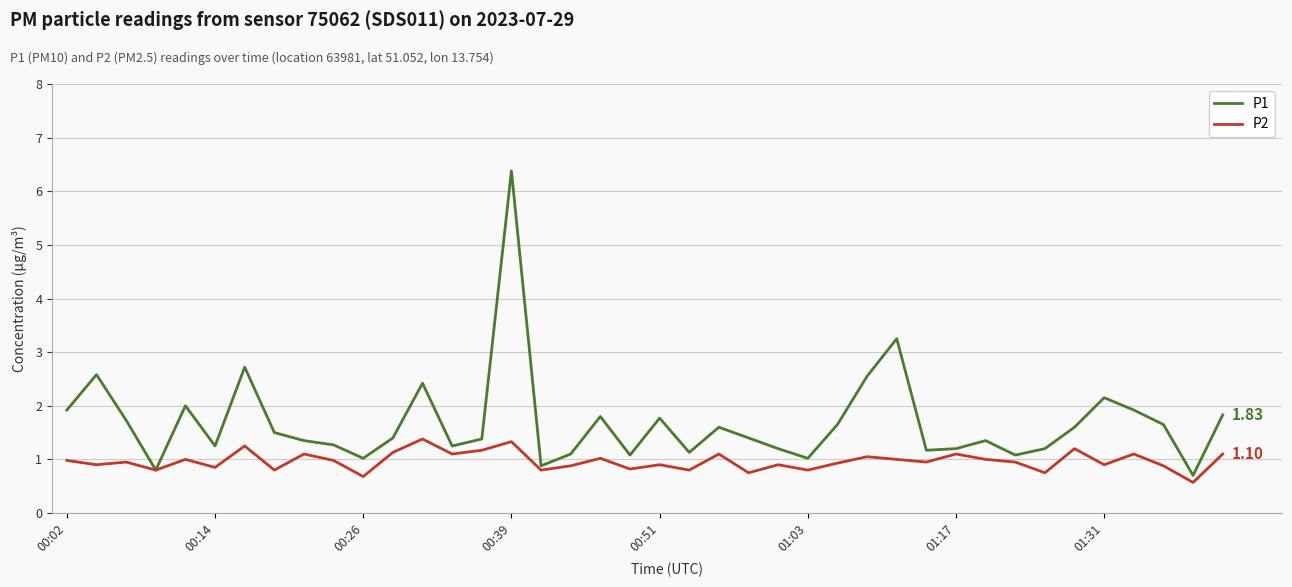

List the series in order of their peak value, lowest first.

P2, P1